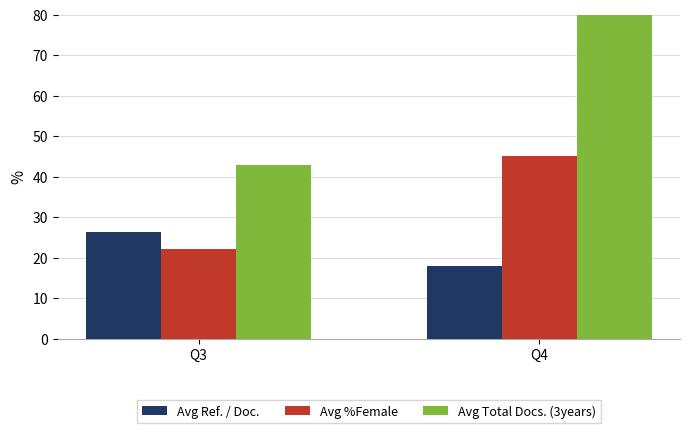

How many bars are there in total?

6